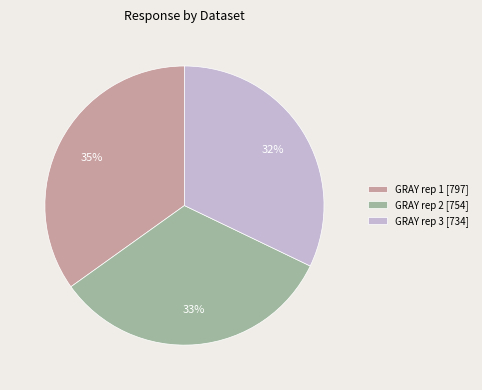

To the nearest percent, what is the difference between the largest and smallest slice percentages?

3%